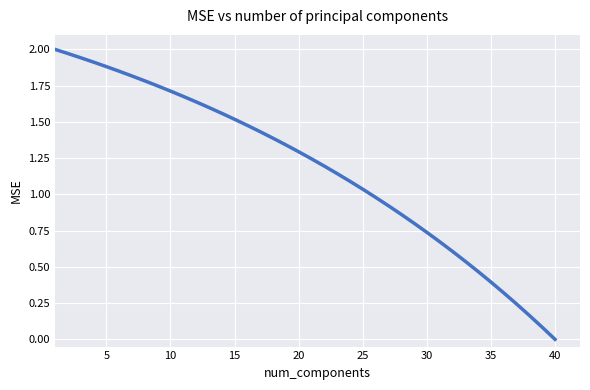

How many values exceed 1?

25